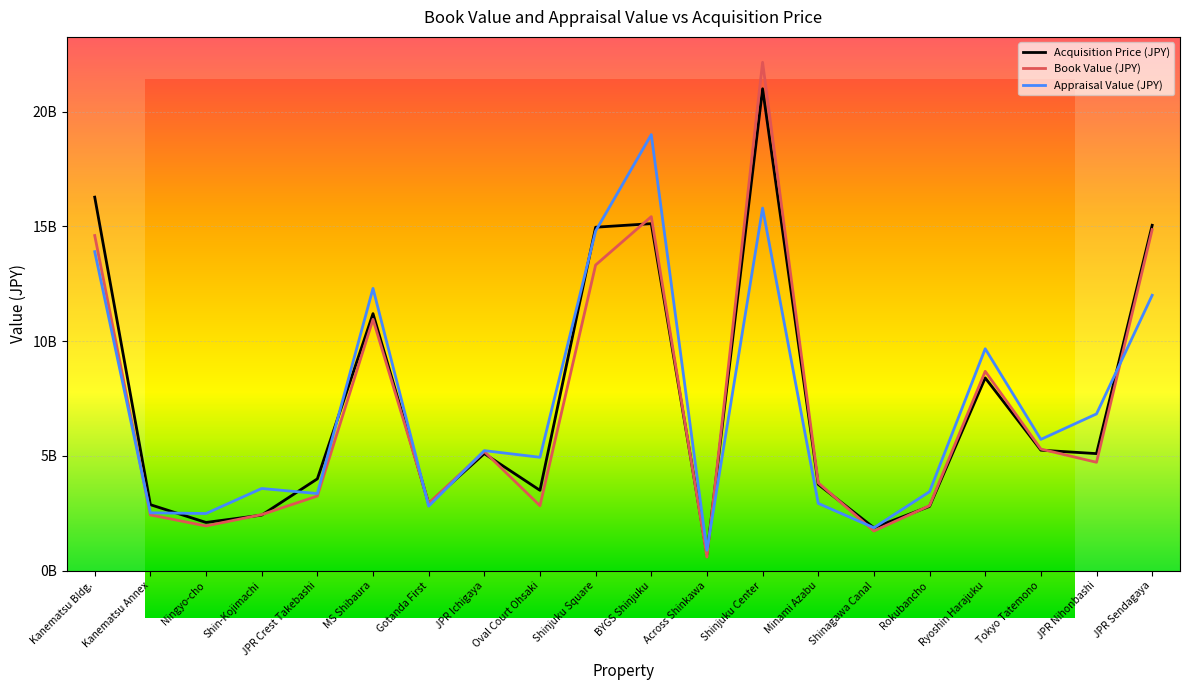

What is the sum of the Appraisal Value (JPY) values at Shinjuku Center and JPR Sendagaya?

27800000000